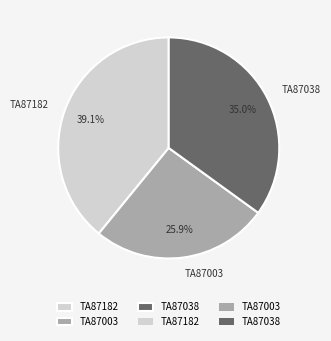

To the nearest percent, what is the difference between the TA87038 and TA87182 slice percentages?

4%